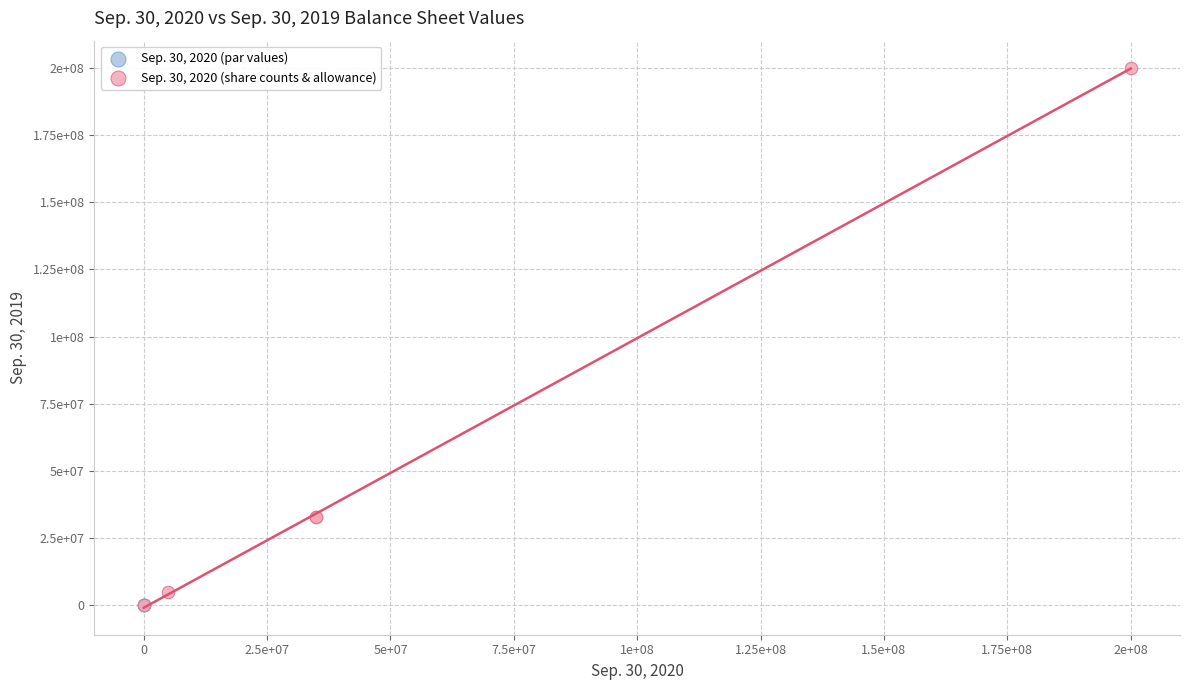

Which series has the largest Y range (max minus min)?

Sep. 30, 2020 (share counts & allowance)